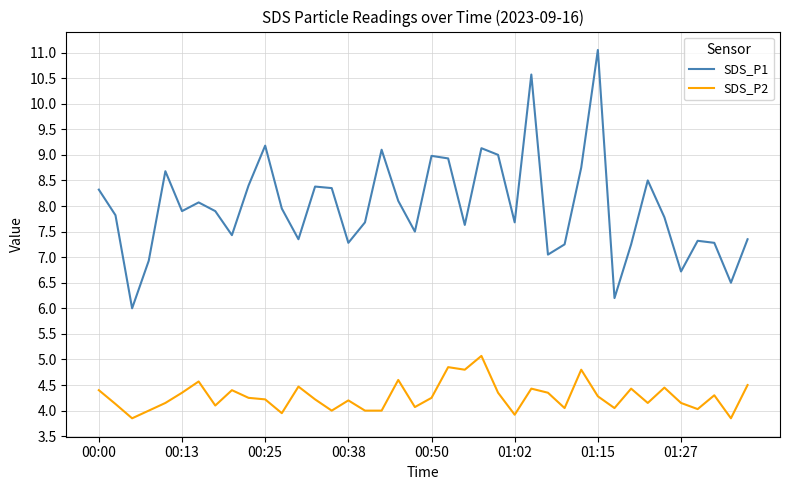

Which series has the largest total across all categories?

SDS_P1